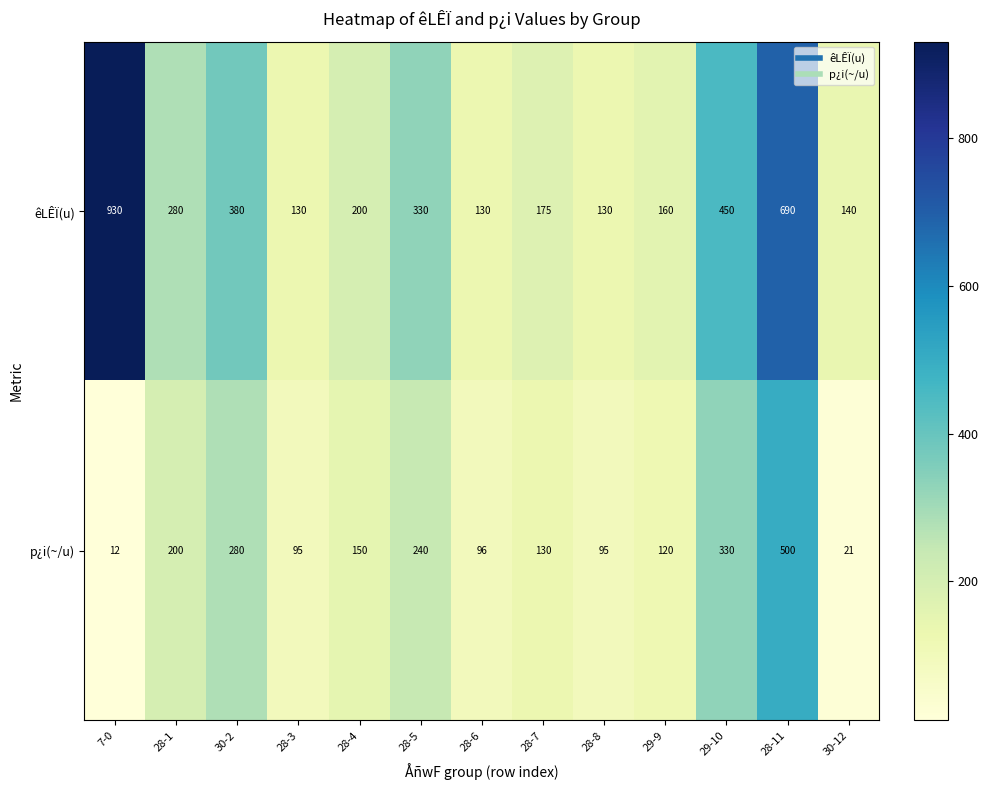

What is the difference between the second highest and minimum values in the êLÊÏ(u) series?

560